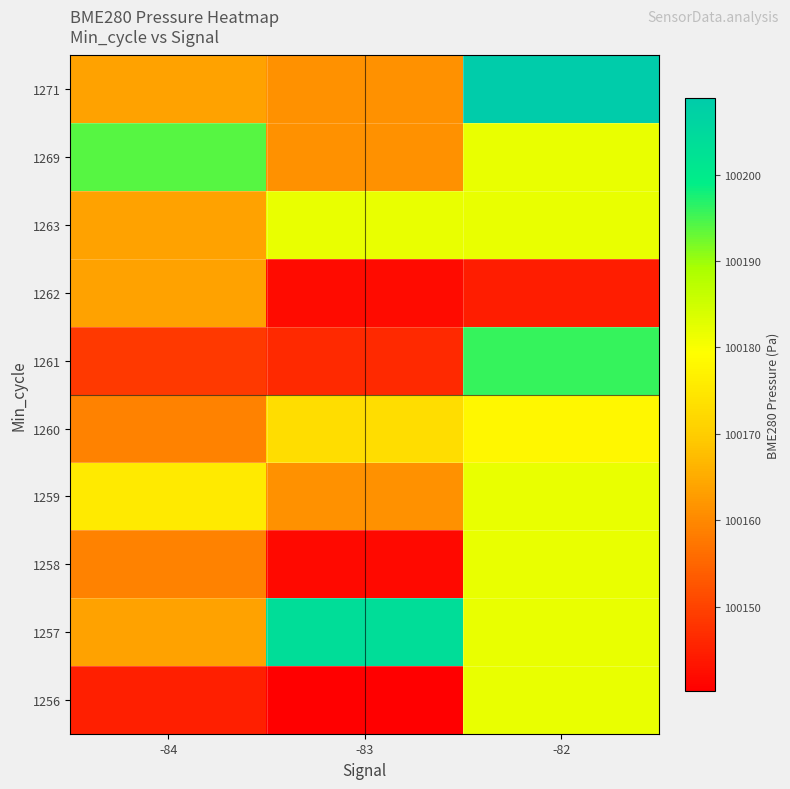

What is the total value across all series at -84?

1001635.9